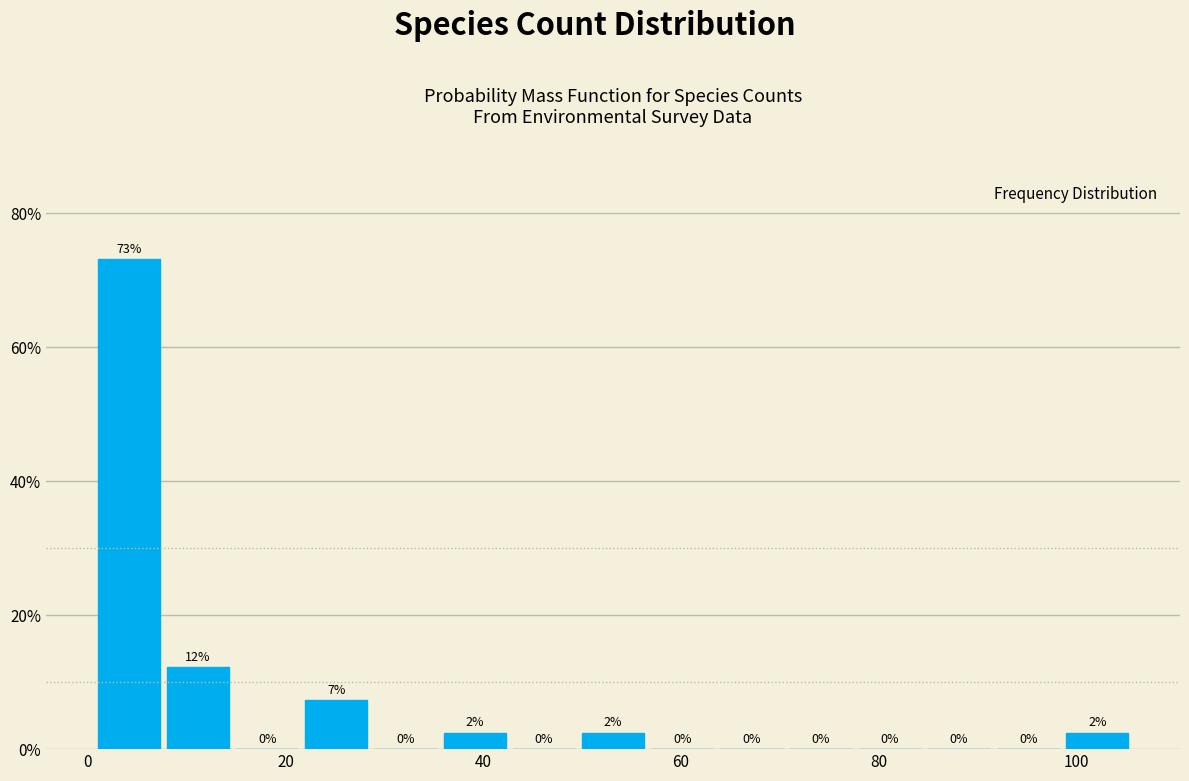

Around what value on the x-axis is the tallest bar? Give the approximate position of its centre, as read against the axis.

4